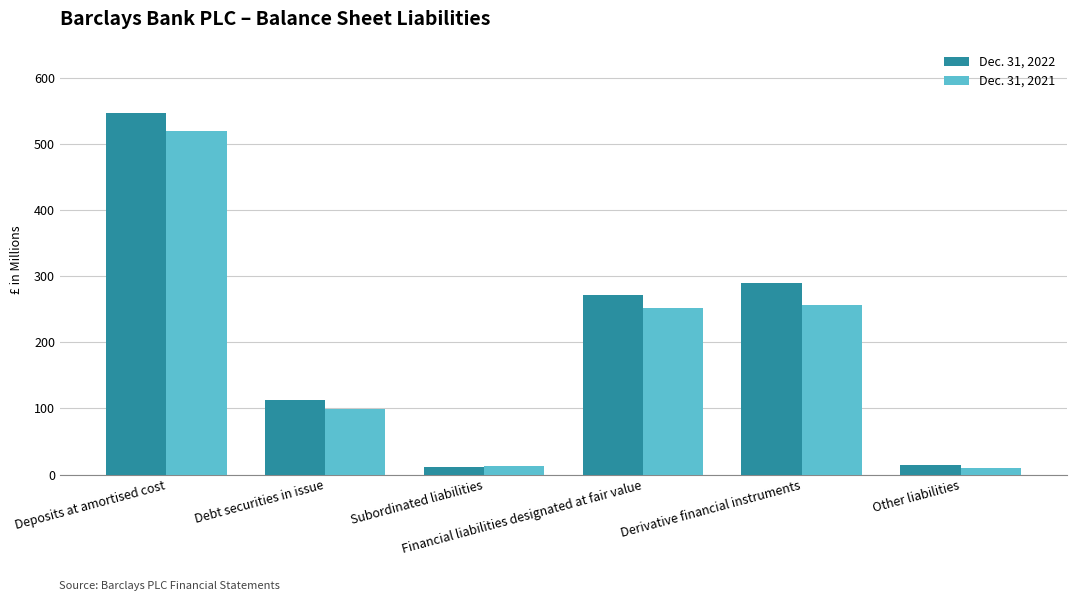

Which series has the largest total across all categories?

Dec. 31, 2022